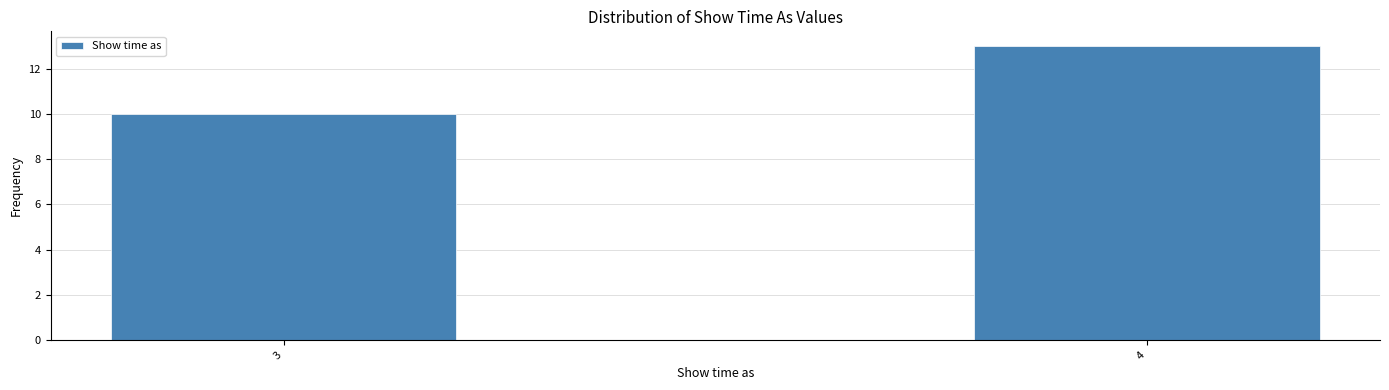

Reading left to right, extract all data points from this chart.

10	13